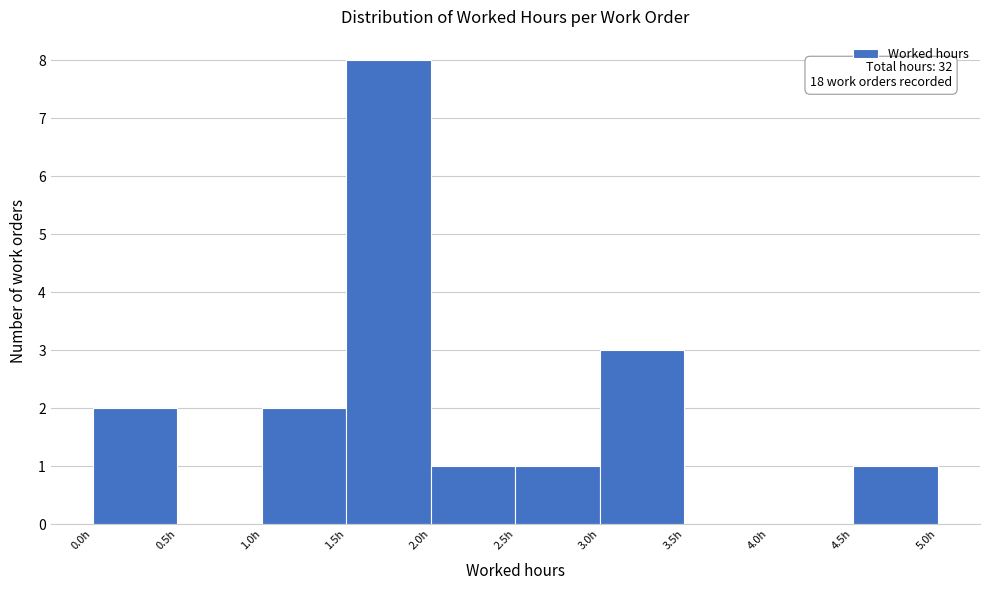

Which range on the x-axis has the tallest bar?

1.5 to 2.0